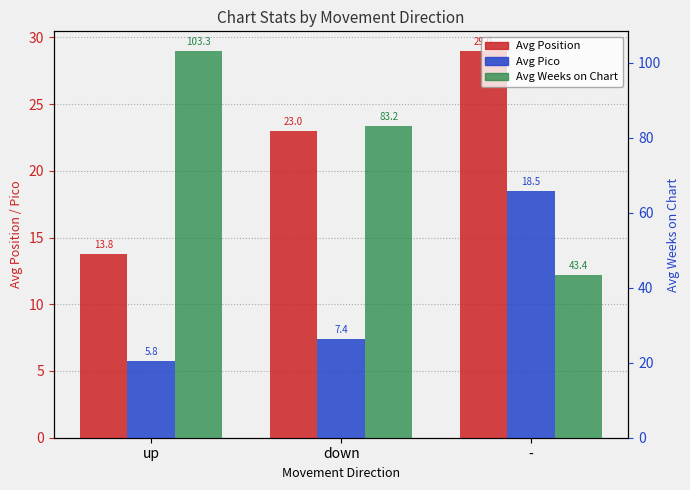

What is the maximum value for Avg Pico?

18.5